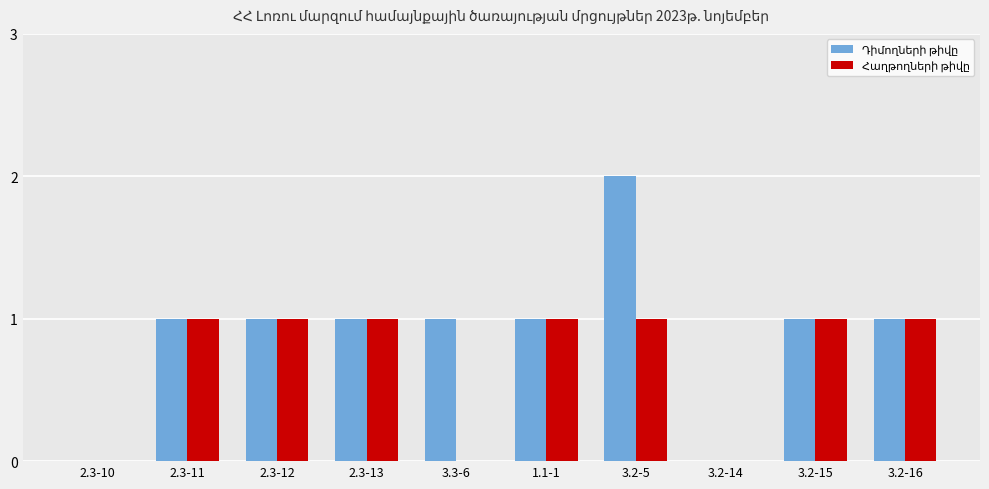

What is the average value of the Դիմողների թիվը series?

1